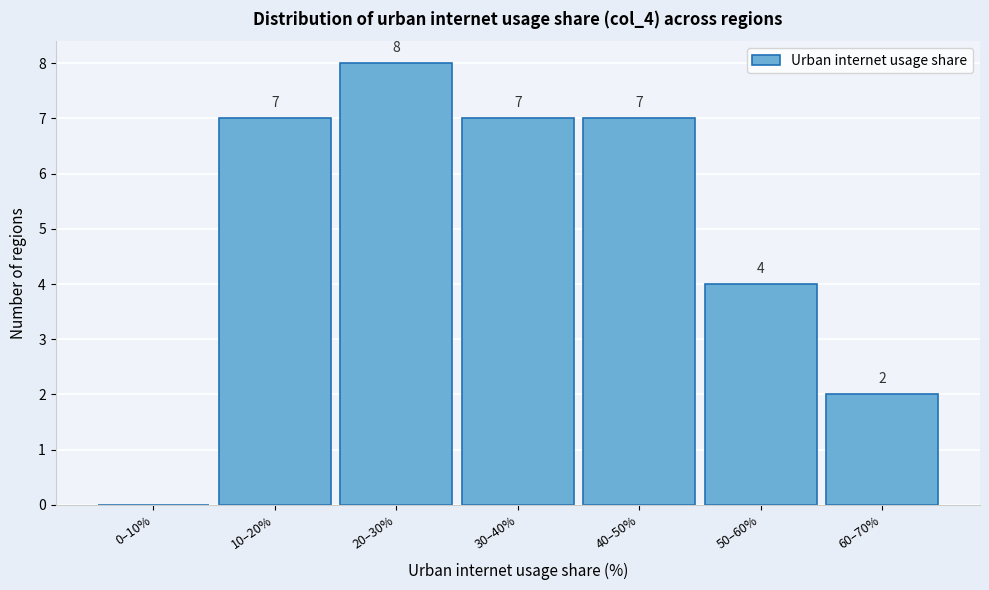

Reading left to right, what are all the values shown in this chart?

0–10%=0	10–20%=7	20–30%=8	30–40%=7	40–50%=7	50–60%=4	60–70%=2